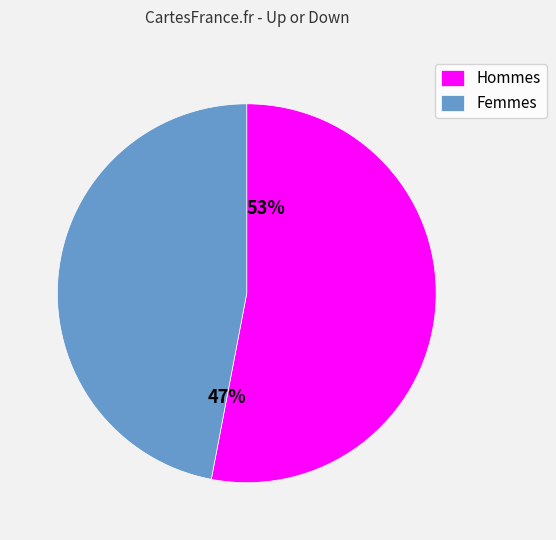

How many slices are in this pie chart?

2